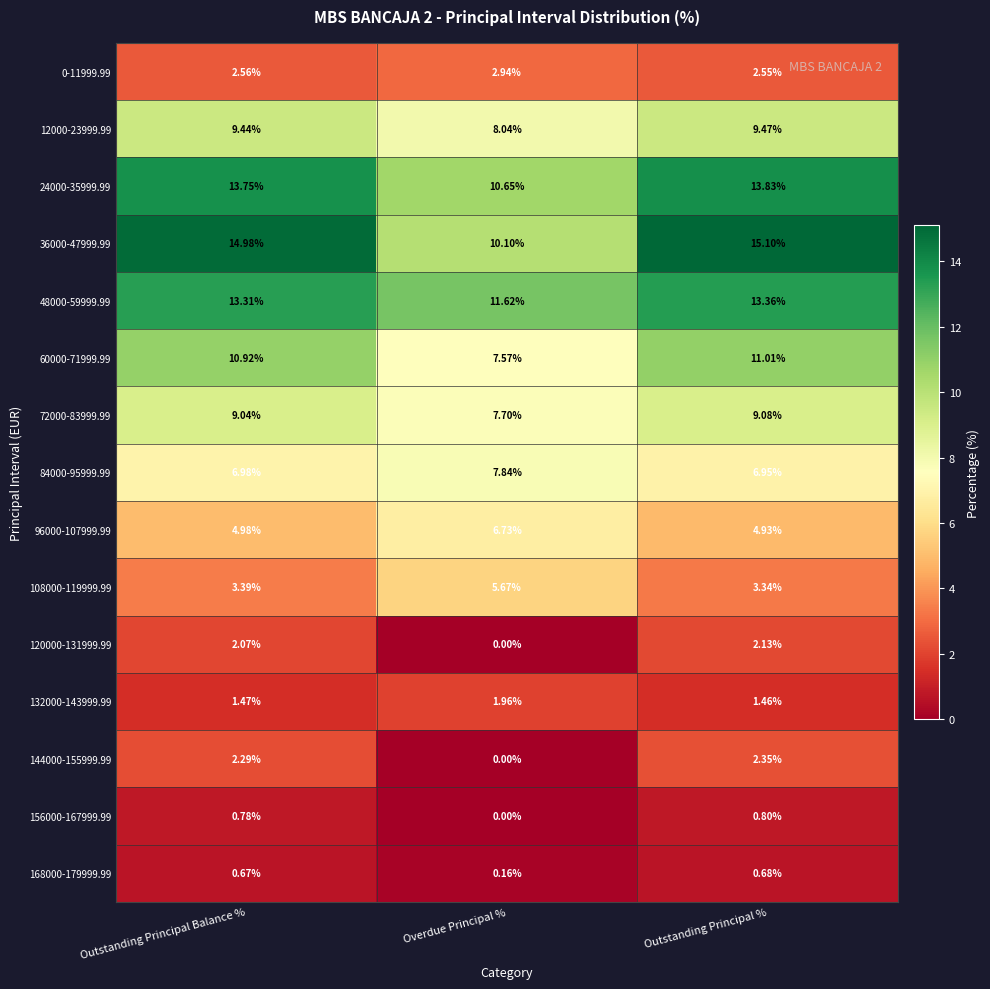

Which category has the highest value in the 36000-47999.99 series?

Outstanding Principal %